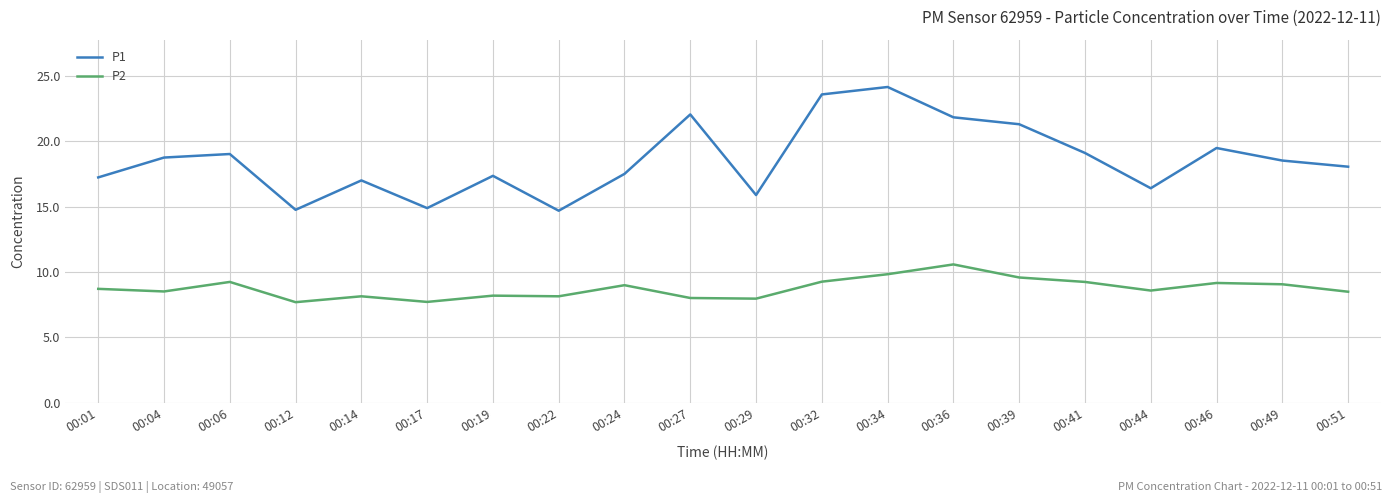

Rank the series at 00:04 from lowest to highest value.

P2, P1